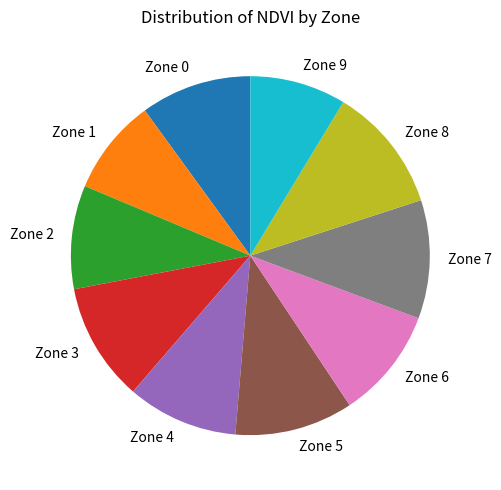

Which category has the biggest portion of the pie?

Zone 8